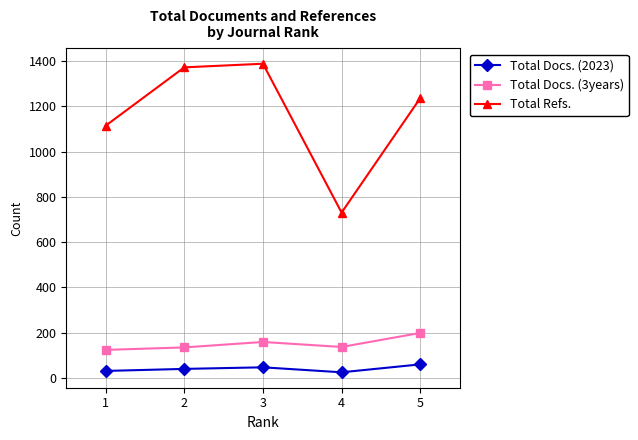

Read the Total Docs. (2023) value at 1, to the nearest 5.

30